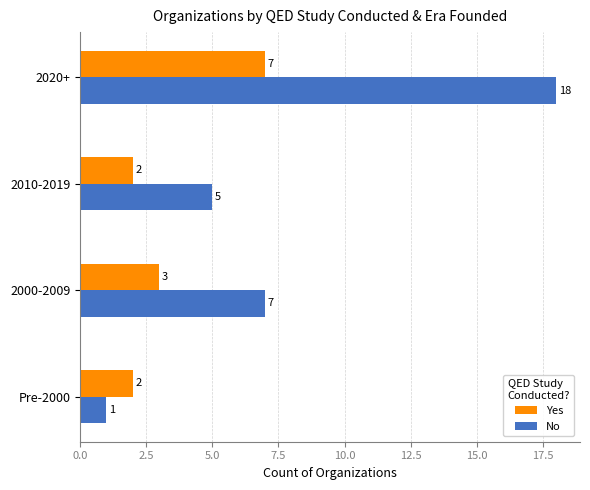

Rank the series at 2020+ from lowest to highest value.

Yes, No